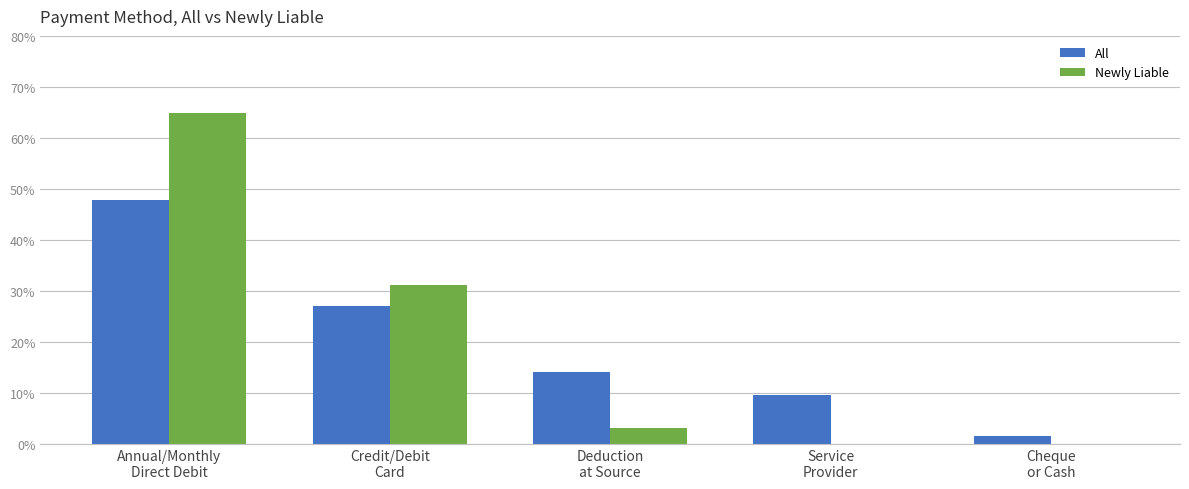

Are the bars grouped side by side (vs. stacked)?

Yes